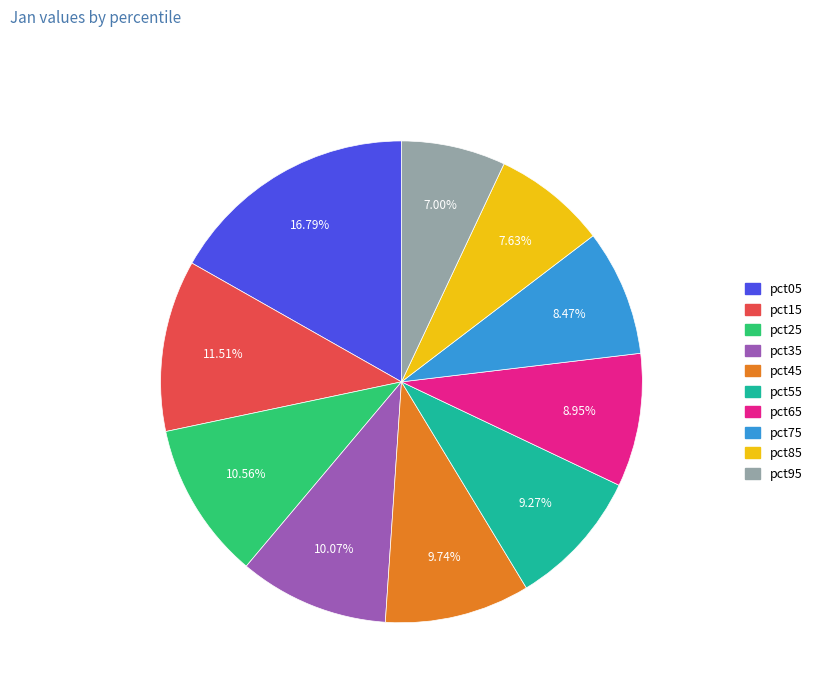

To the nearest percent, what percentage of the pie is pct55?

9%